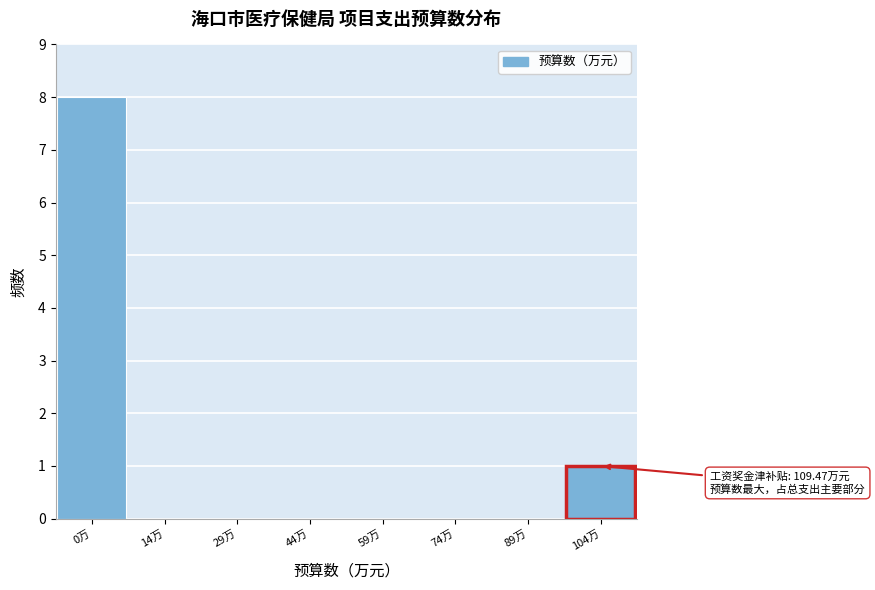

Reading left to right, extract all data points from this chart.

0万=8	14万=0	29万=0	44万=0	59万=0	74万=0	89万=0	104万=1